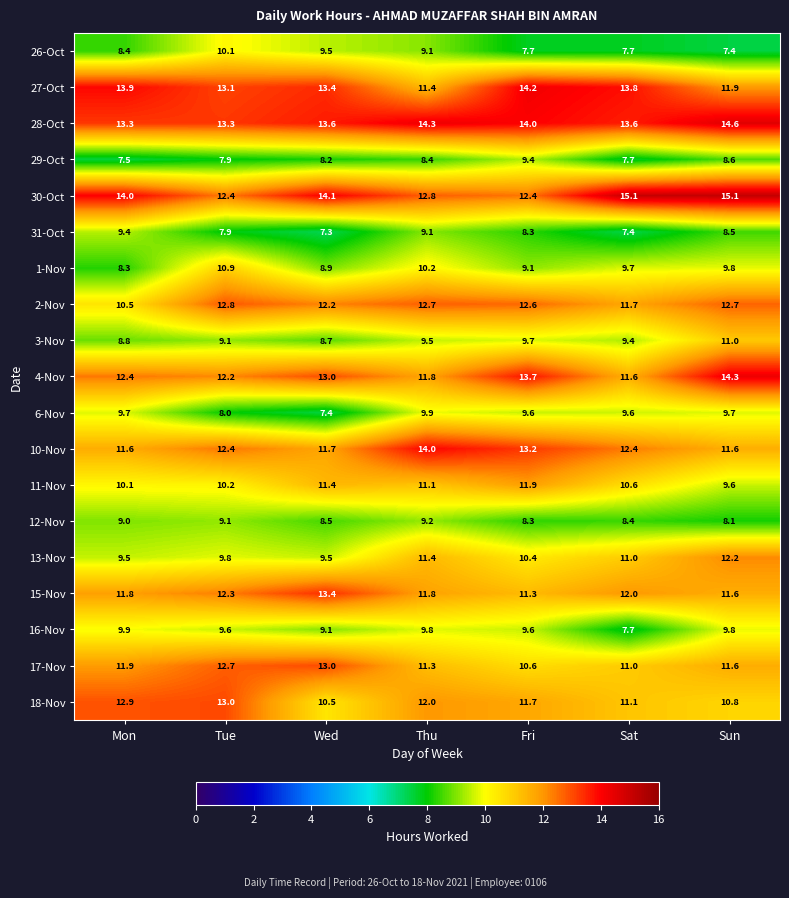

At how many categories does at least one series exceed 8?

7